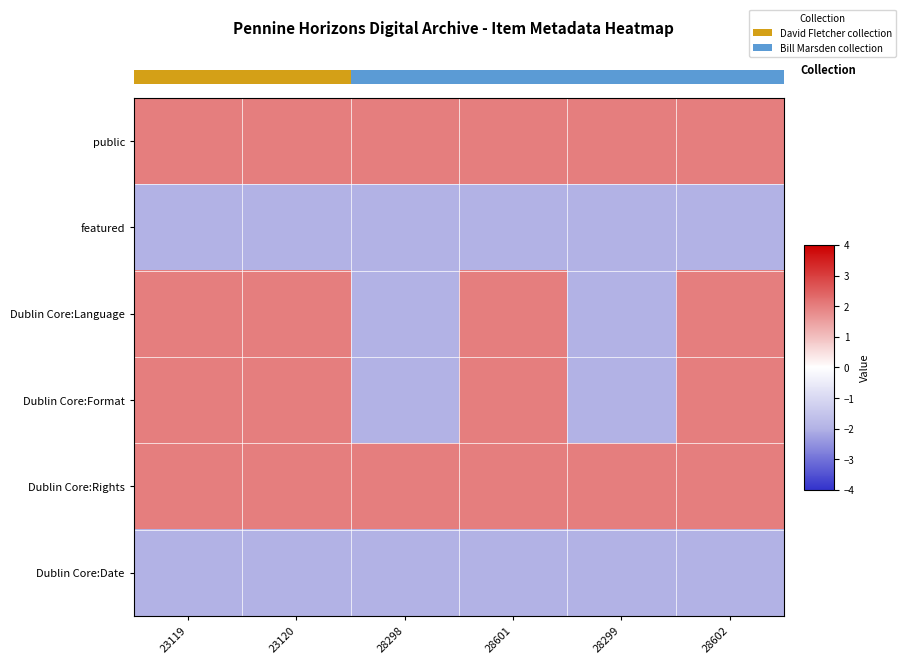

How many data points does each series have?

6